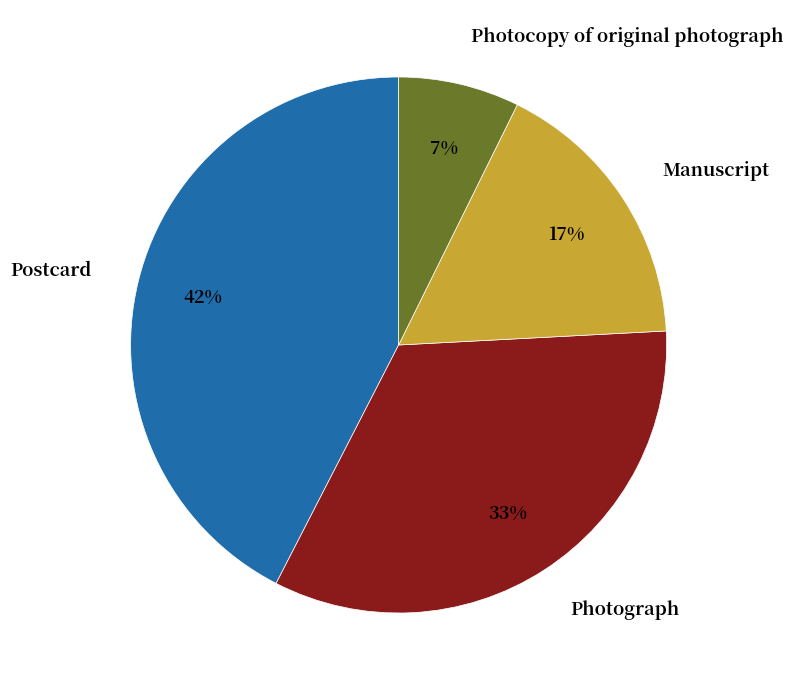

What is the largest slice in the pie chart?

Postcard